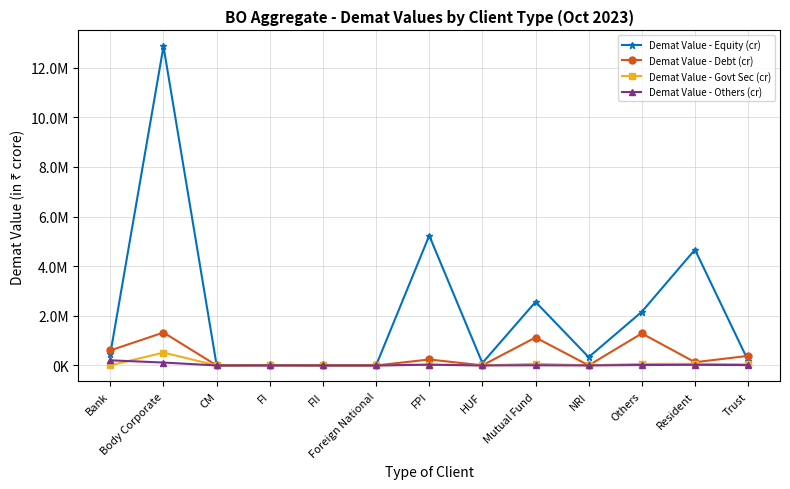

Which series has the widest spread of values?

Demat Value - Equity (cr)